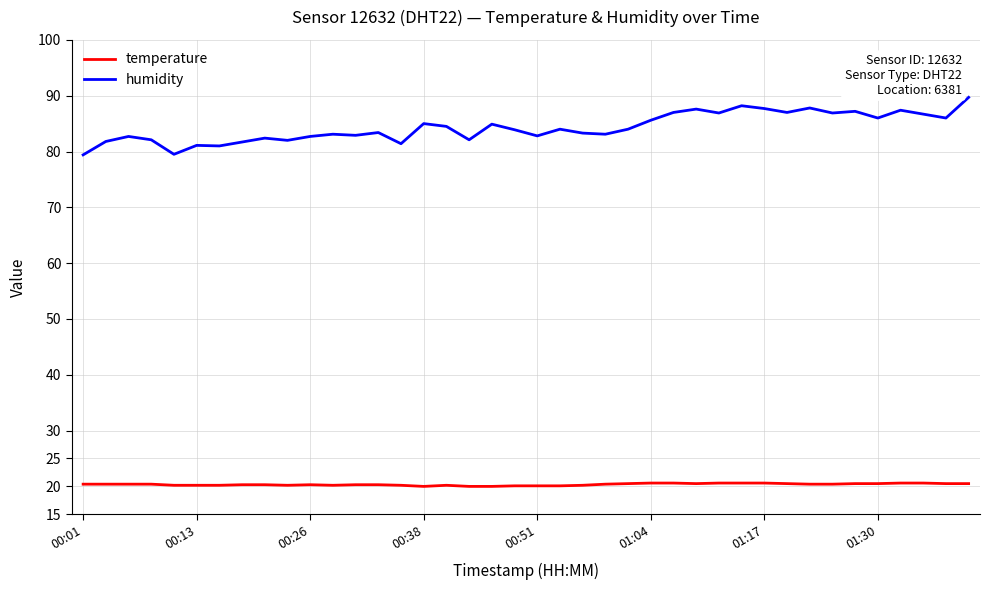

Rank the series by their average value, from highest to lowest.

humidity, temperature